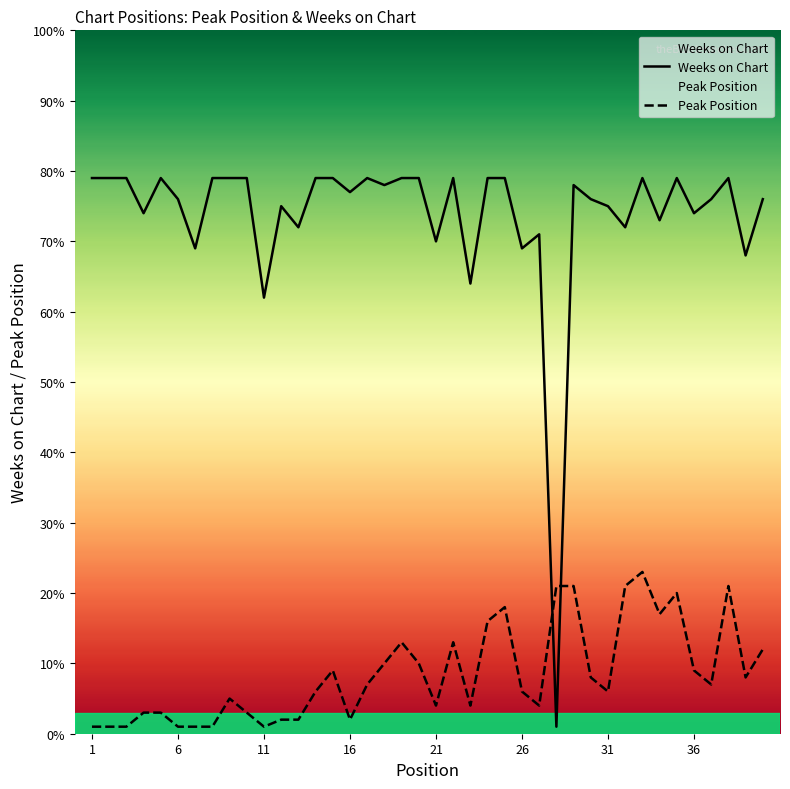

The Weeks on Chart series shows 110 at 11. True or false?

False